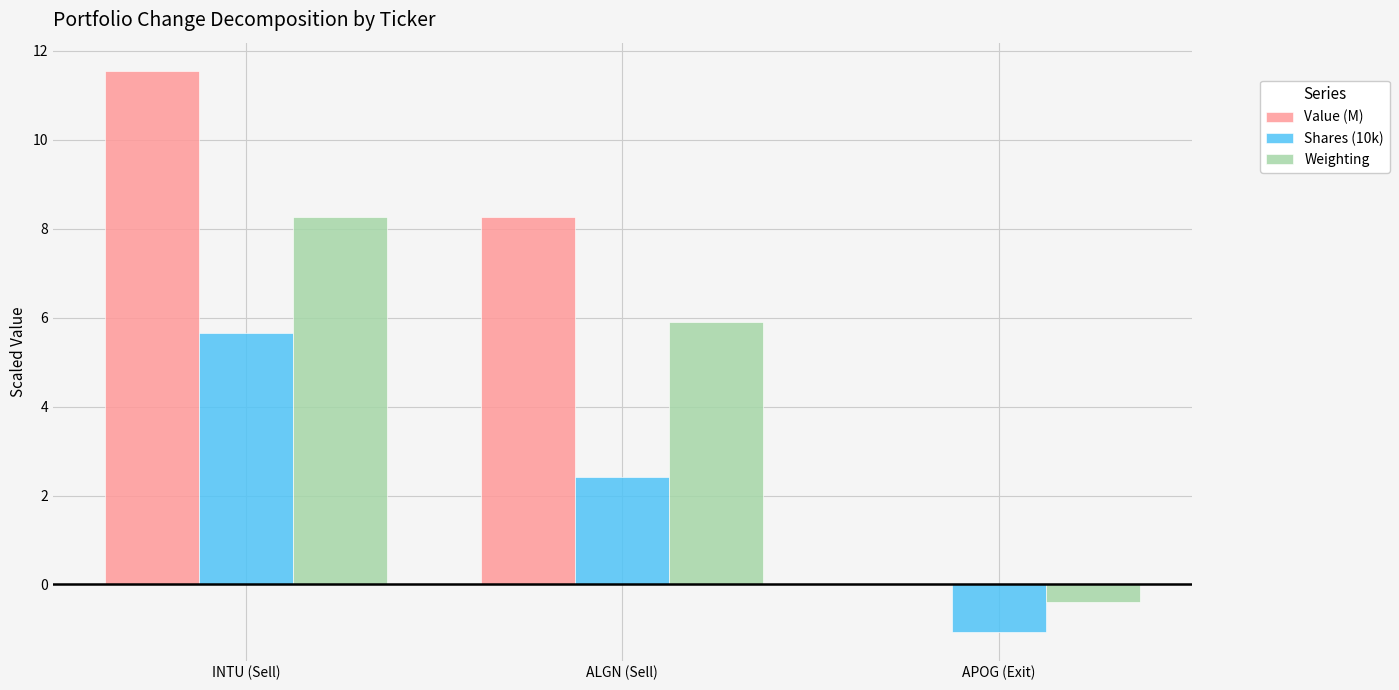

What is the sum of all Value (M) values?

19.8